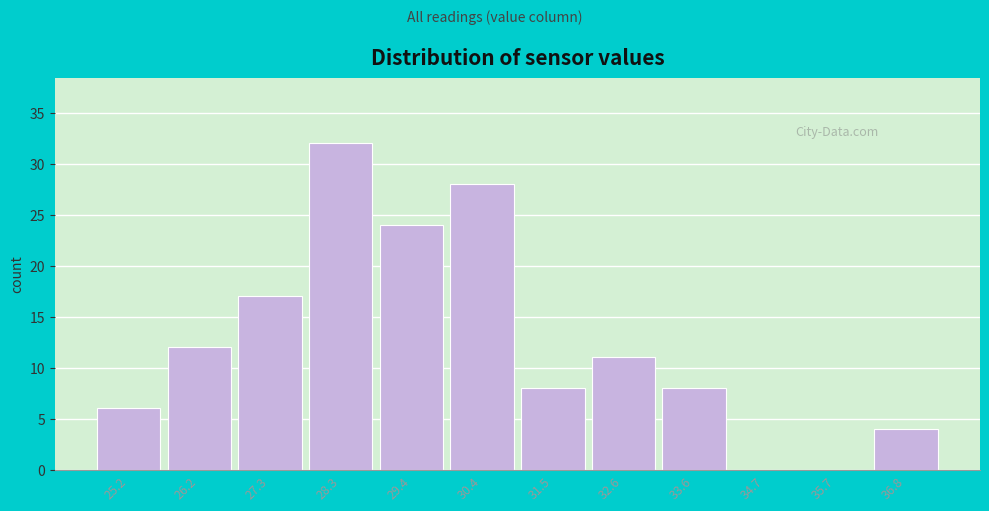

Reading left to right, what are all the values shown in this chart?

25.2=6	26.2=12	27.3=17	28.3=32	29.4=24	30.4=28	31.5=8	32.6=11	33.6=8	34.7=0	35.7=0	36.8=4